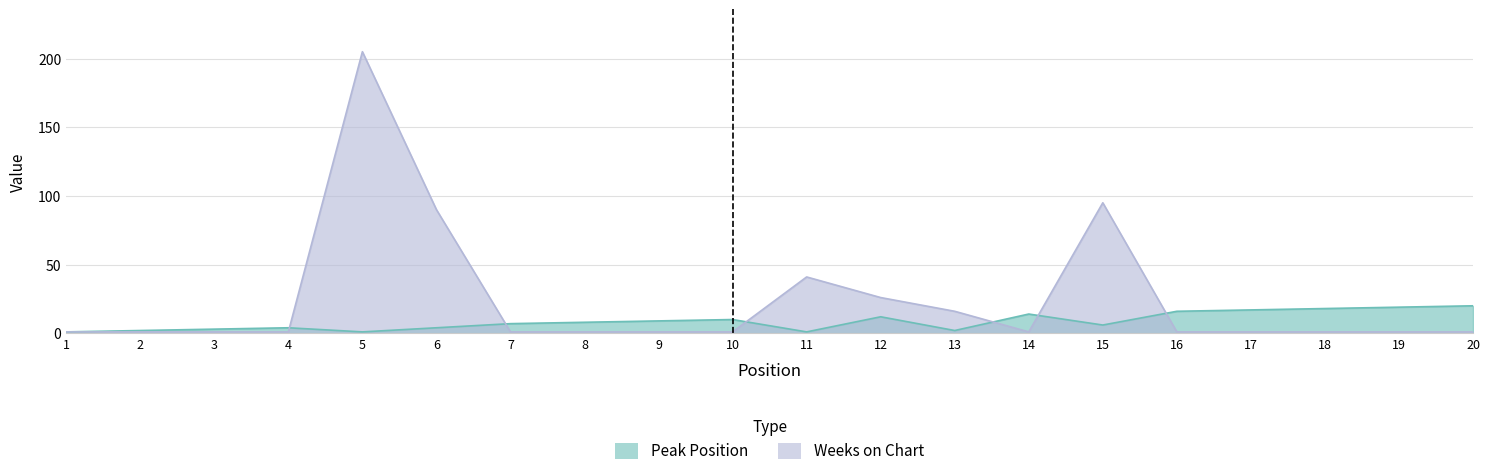

At 9, list the series in order from smallest to largest.

Weeks on Chart, Peak Position